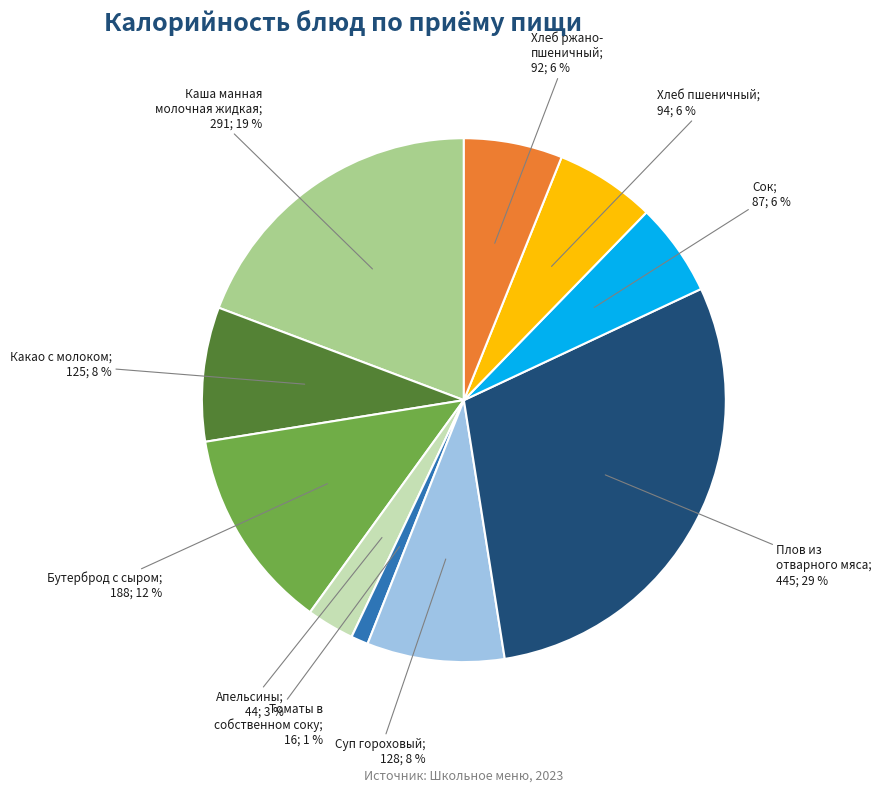

Is there a majority slice in this chart?

No